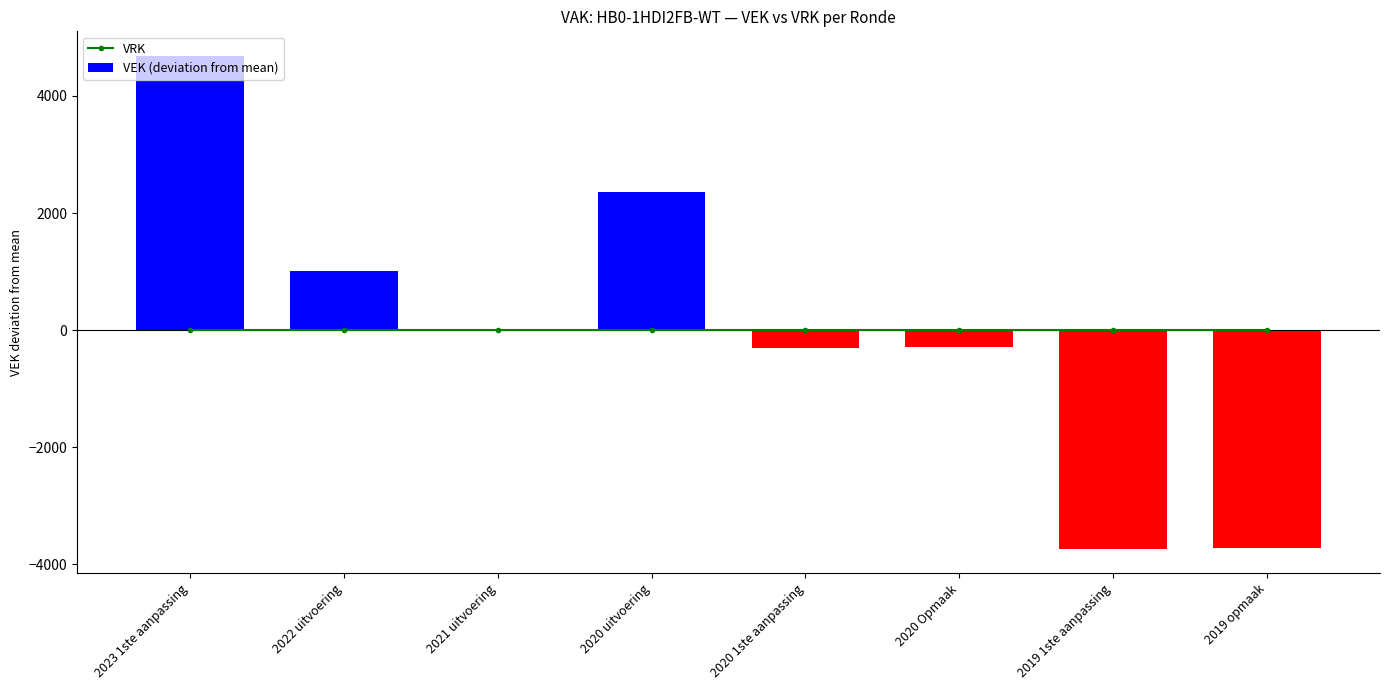

Reading left to right, transcribe all the data shown in this chart.

VRK: 2023 1ste aanpassing=0.0	2022 uitvoering=0.0	2021 uitvoering=0.0	2020 uitvoering=0.0	2020 1ste aanpassing=0.0	2020 Opmaak=0.0	2019 1ste aanpassing=0.0	2019 opmaak=0.0
VEK (deviation from mean): 2023 1ste aanpassing=4682.8	2022 uitvoering=1004.8	2021 uitvoering=6.8	2020 uitvoering=2359.8	2020 1ste aanpassing=-309.2	2020 Opmaak=-285.2	2019 1ste aanpassing=-3731.2	2019 opmaak=-3728.2